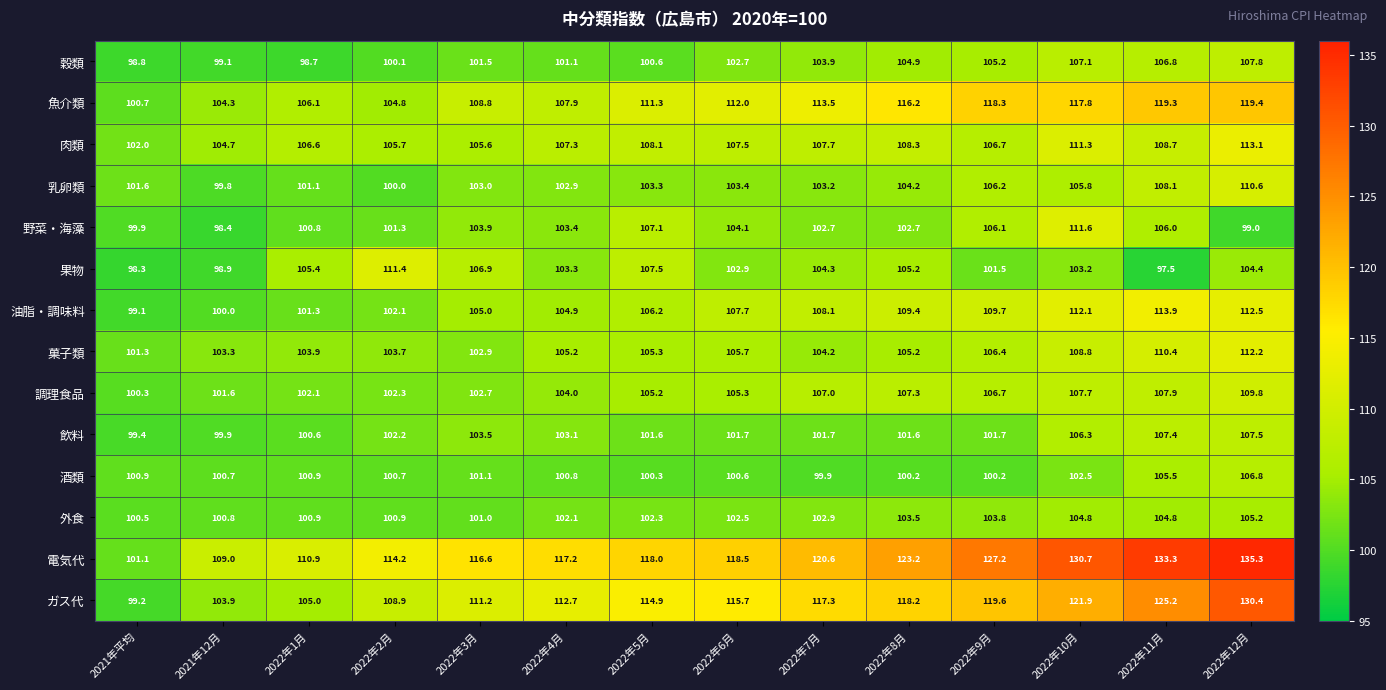

Is it true that 酒類 equals 62.8 at 2022年5月?

False